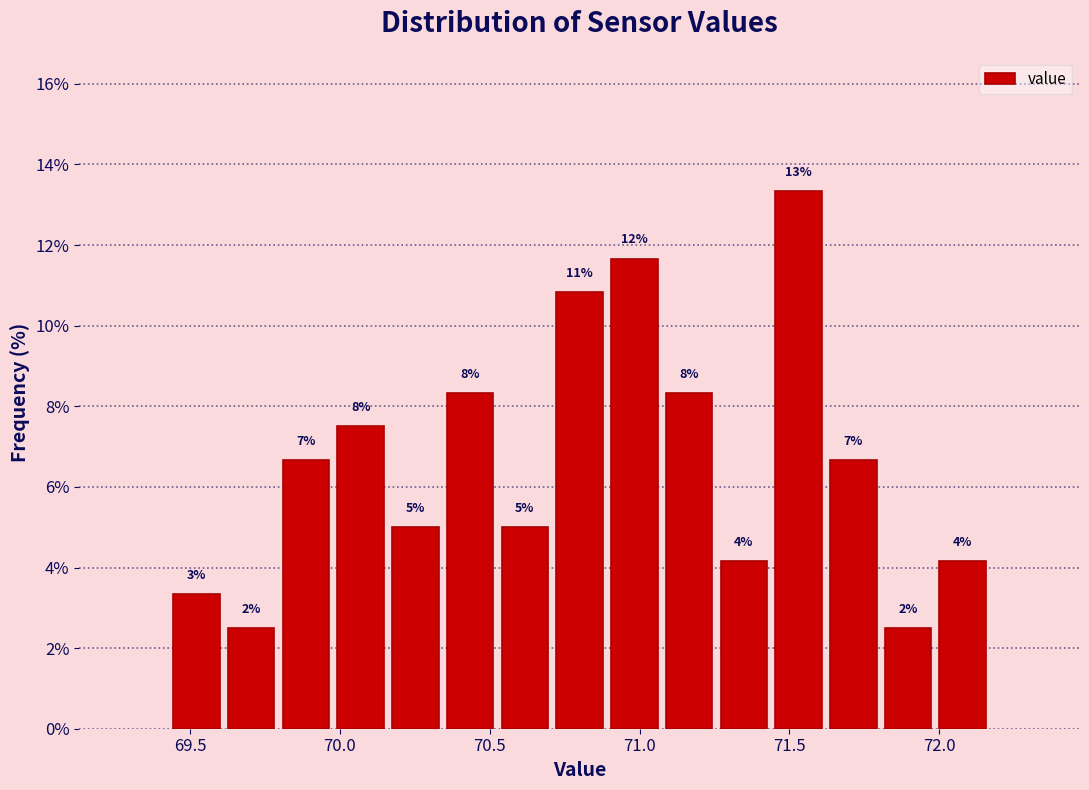

Read against the x-axis, roughly where is the centre of the tallest bar?

71.55